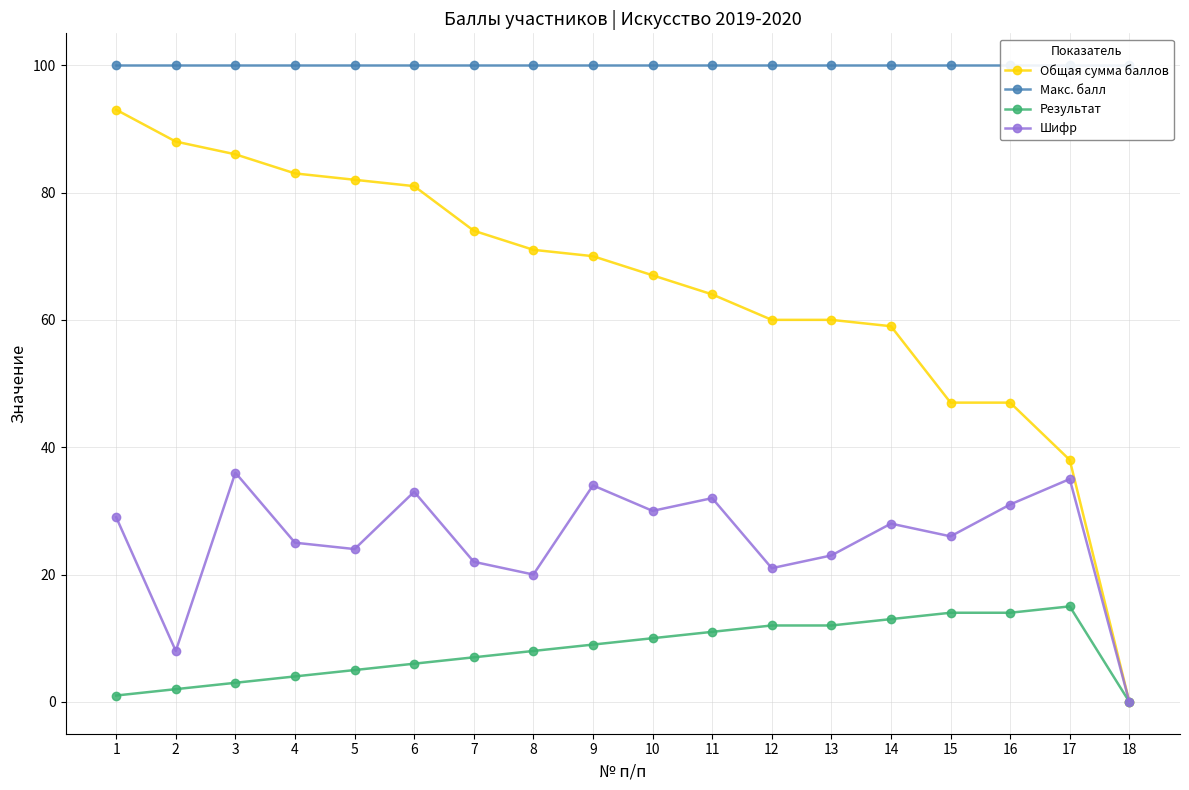

At which label does Результат reach its peak?

17